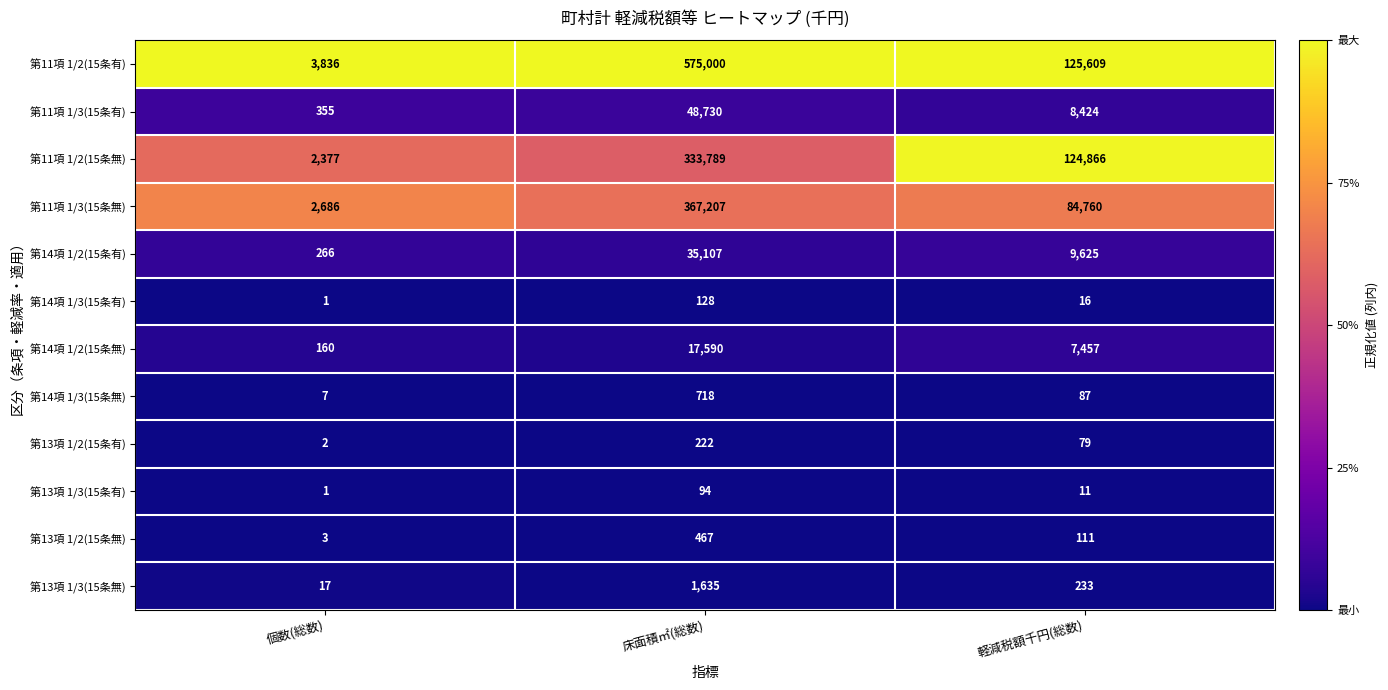

What is the sum of all 第13項 1/2(15条有) values?

303